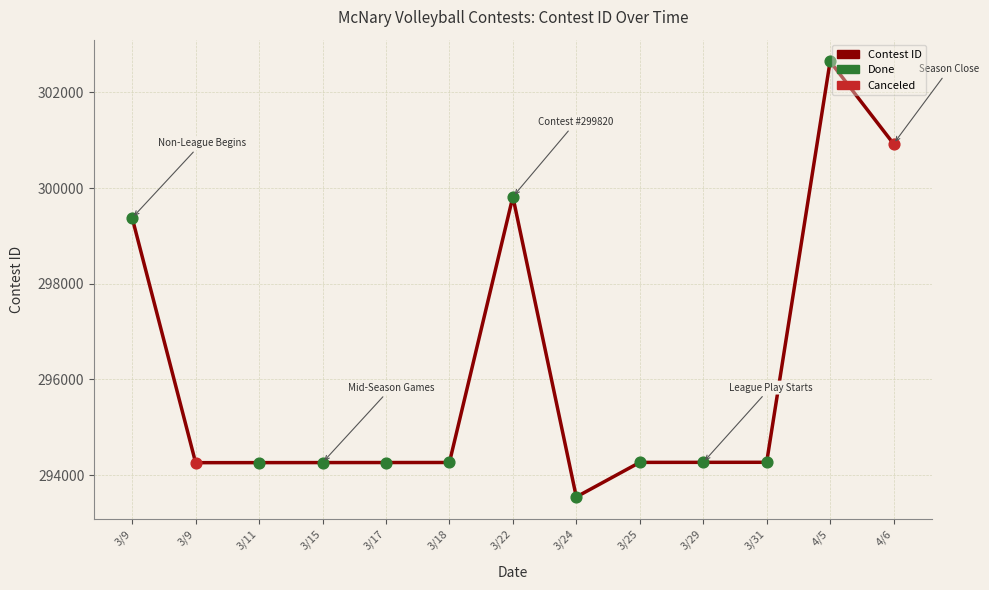

Between 3/31 and 3/17, which is larger?

3/31